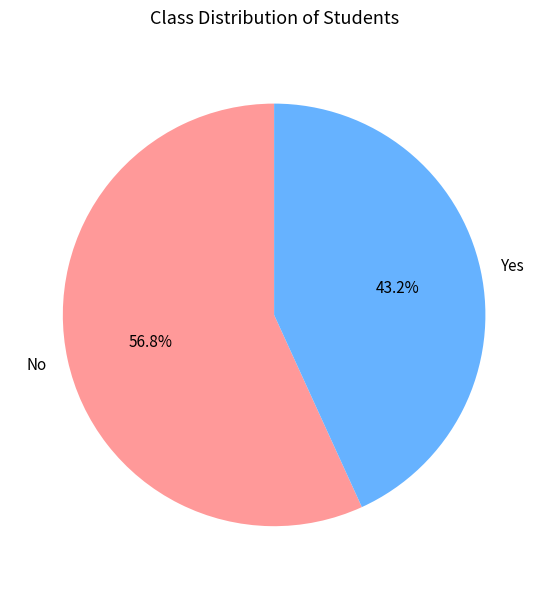

Is there a majority slice in this chart?

Yes